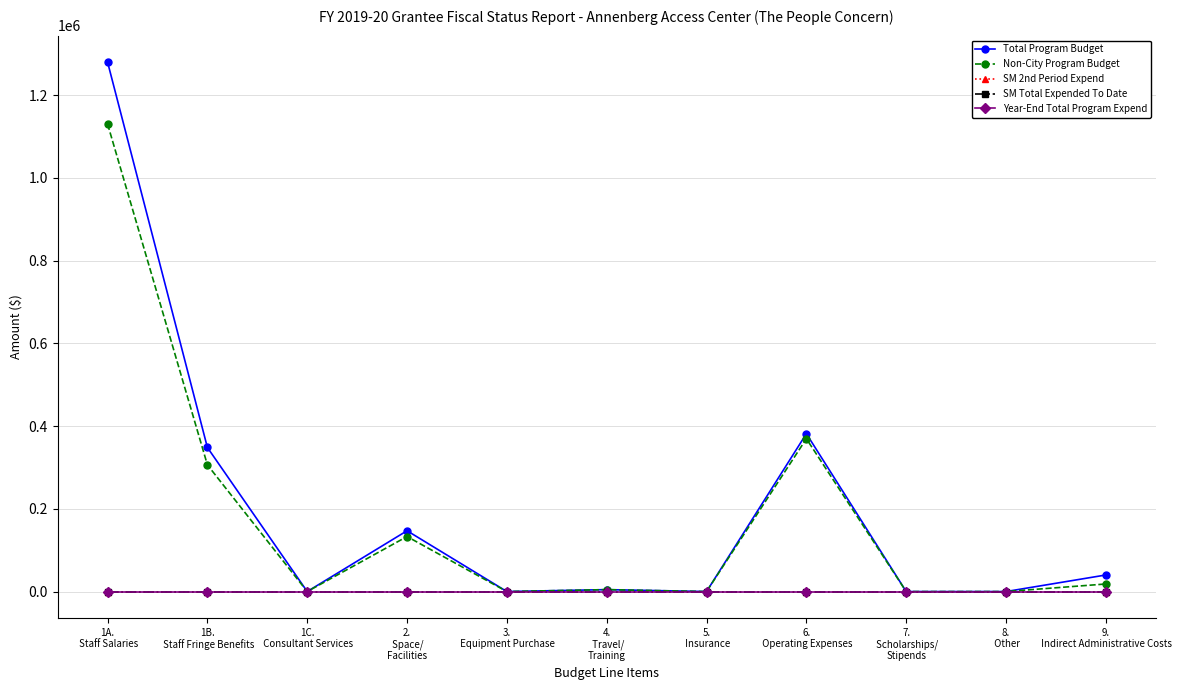

Is this an area chart (filled region under the line)?

No